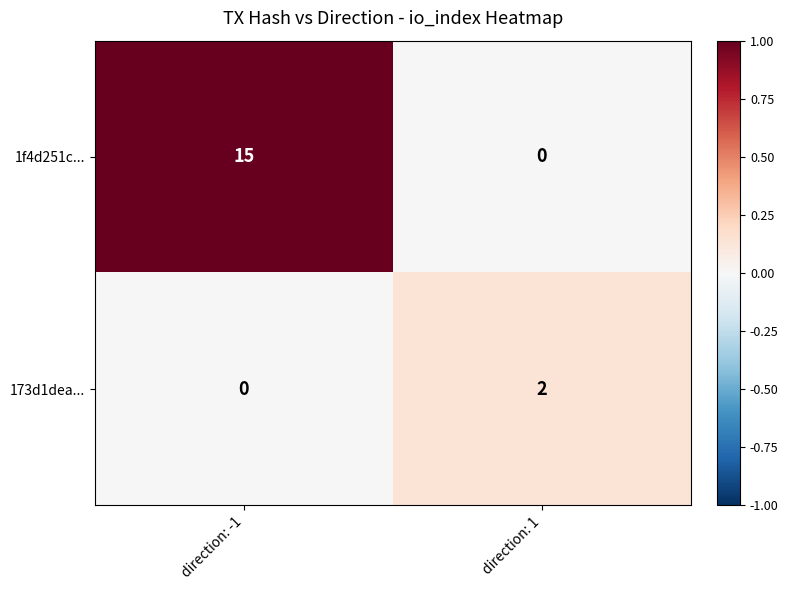

Count the number of data series in this chart.

2